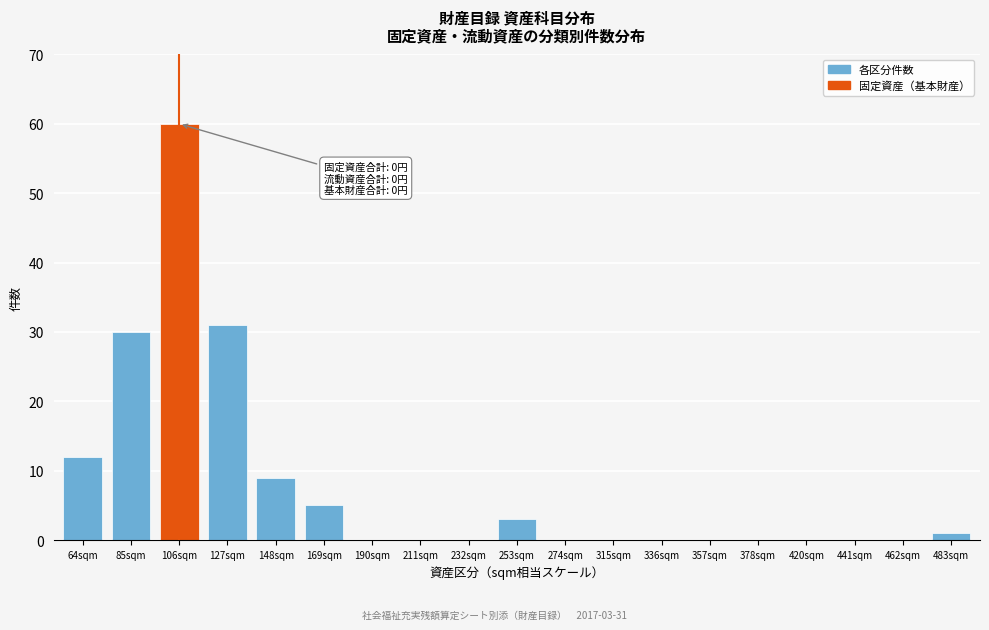

Reading left to right, list all the values displayed in this chart.

64sqm=12	85sqm=30	106sqm=60	127sqm=31	148sqm=9	169sqm=5	190sqm=0	211sqm=0	232sqm=0	253sqm=3	274sqm=0	315sqm=0	336sqm=0	357sqm=0	378sqm=0	420sqm=0	441sqm=0	462sqm=0	483sqm=1